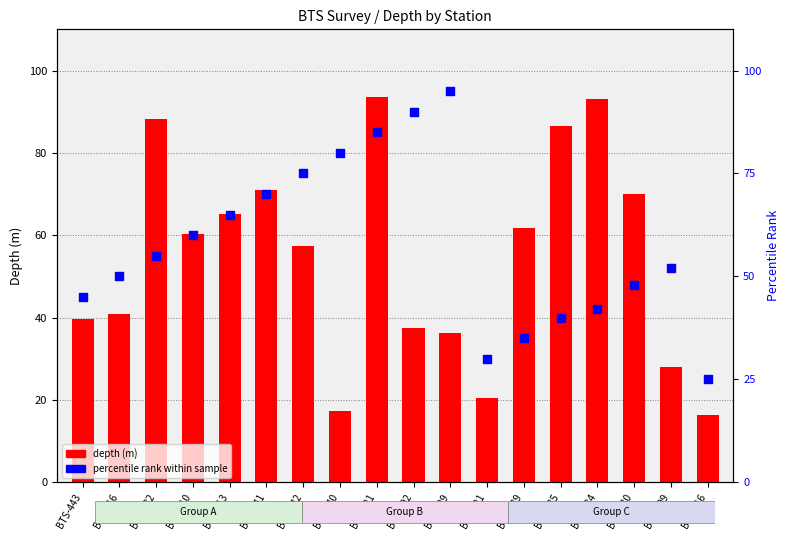

What is the total value across all series at BTS-434?

135.0